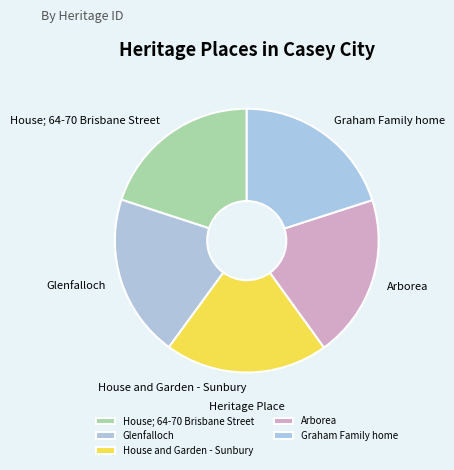

Is it true that House and Garden - Sunbury is 20% of the pie?

True